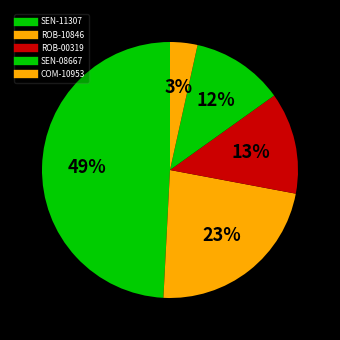

How many segments does this pie chart have?

5